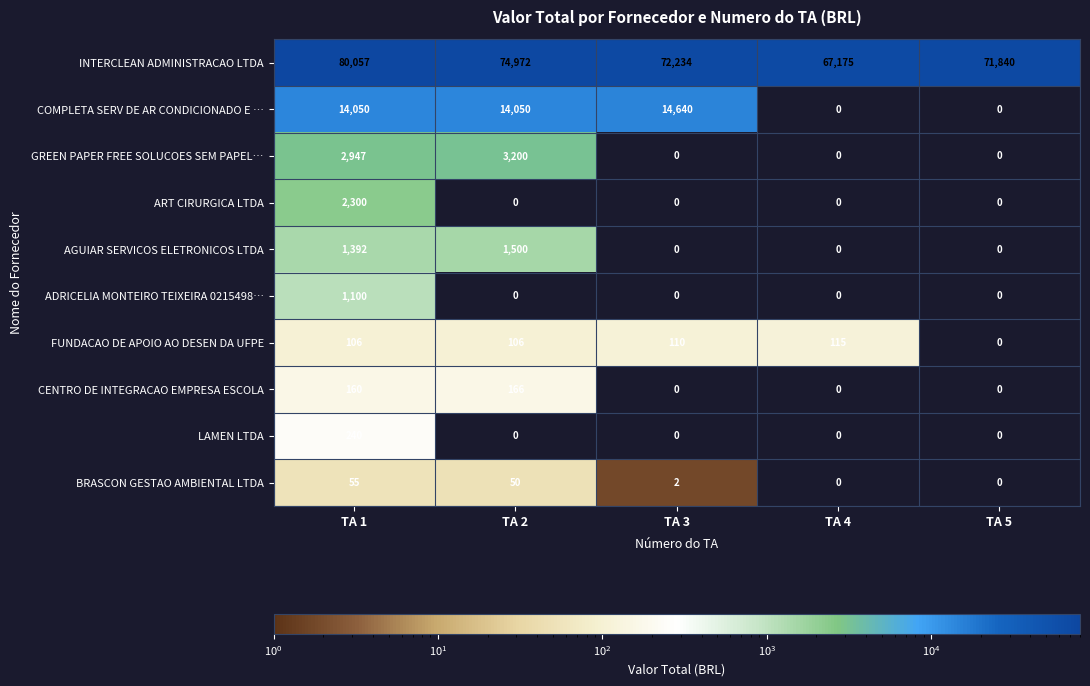

What is the difference between the COMPLETA SERV DE AR CONDICIONADO E … values at TA 2 and TA 5?

14050